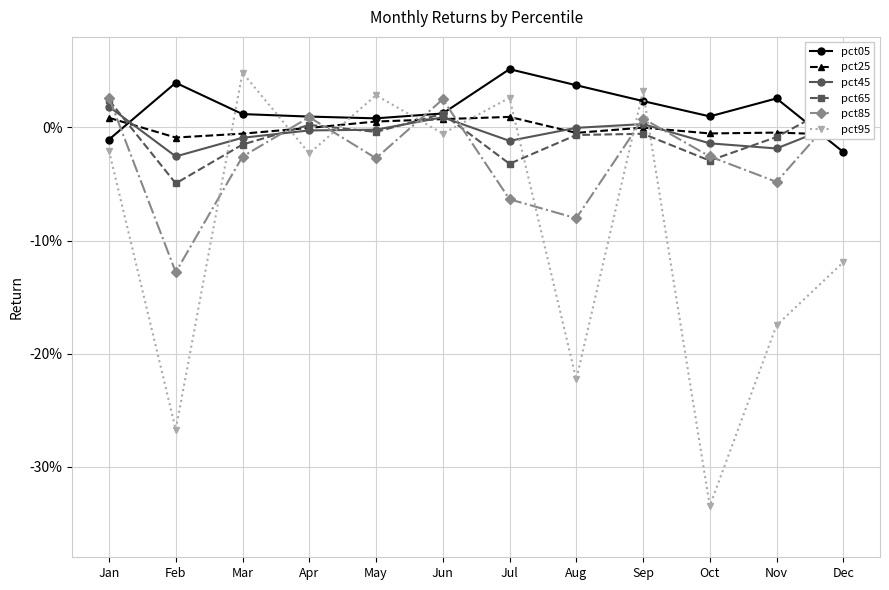

How many pct05 values are between 0 and 1?

10